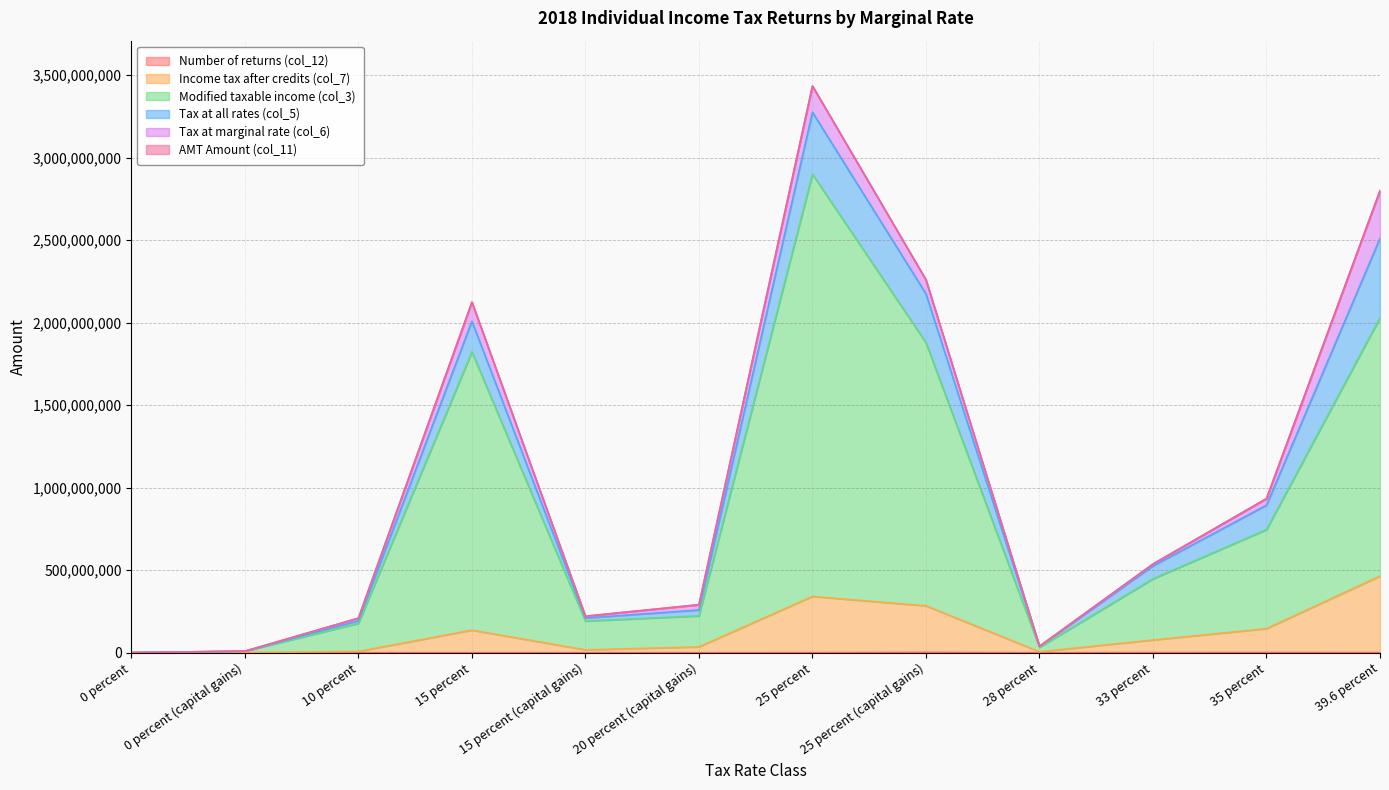

List the labels in order of Number of returns (col_12) value, largest first.

25 percent (capital gains), 35 percent, 33 percent, 39.6 percent, 25 percent, 15 percent (capital gains), 20 percent (capital gains), 28 percent, 15 percent, 0 percent, 0 percent (capital gains), 10 percent